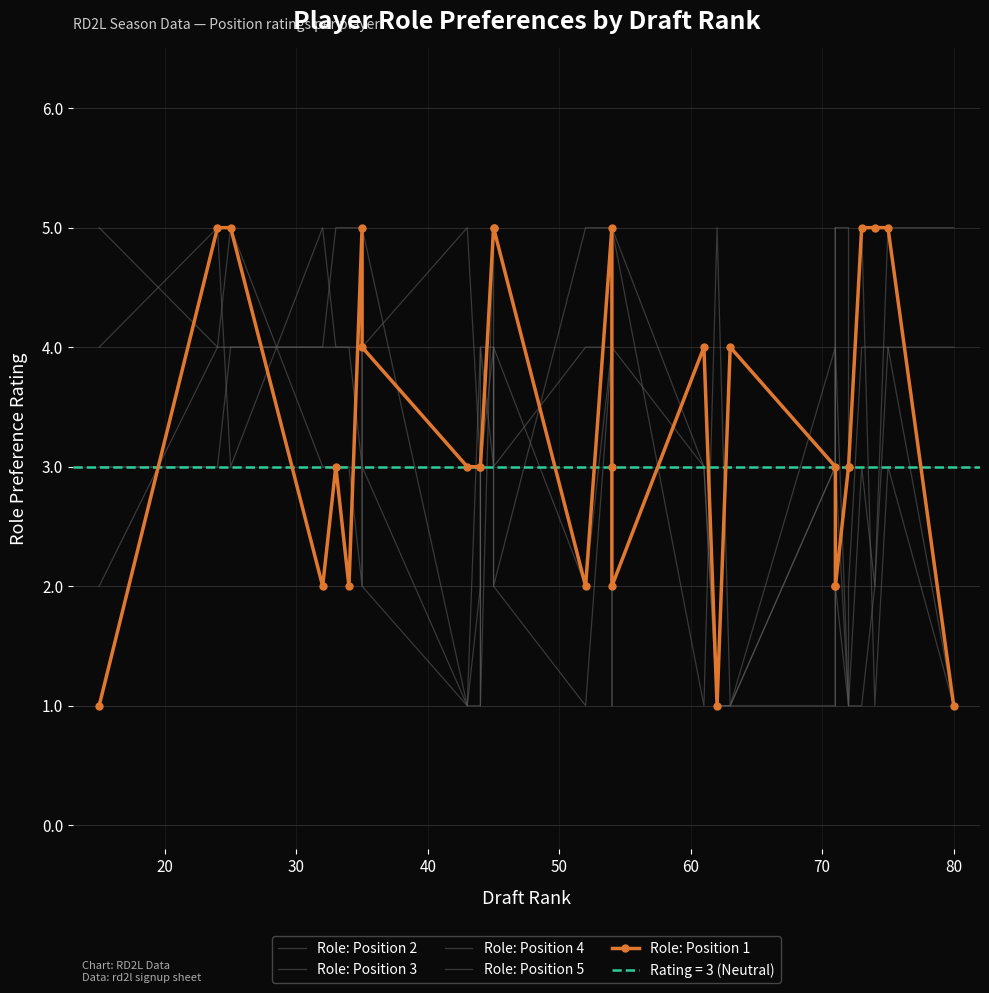

Reading left to right, list all the values displayed in this chart.

Role: Position 2: 2	4	5	3	3	3	2	4	5	3	1	5	2	1	4	3	2	4	1	1	3	1	5	5	3	5	1	3	1
Role: Position 3: 3	3	4	4	4	4	4	2	1	4	4	3	4	2	4	4	5	1	5	1	3	5	3	1	2	4	4	4	1
Role: Position 4: 4	5	3	5	4	4	3	3	1	2	4	4	3	4	4	2	4	3	1	1	4	3	2	1	1	3	2	4	4
Role: Position 5: 5	4	4	4	5	5	5	5	1	1	3	4	2	5	5	1	5	3	1	1	1	1	4	1	1	1	2	5	5
Role: Position 1: 1	5	5	2	3	2	5	4	3	3	3	5	5	2	5	3	2	4	1	4	3	2	2	3	3	5	5	5	1